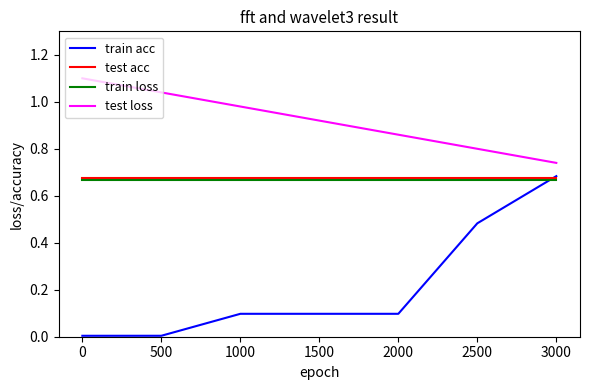

Which series has the largest total across all categories?

test loss